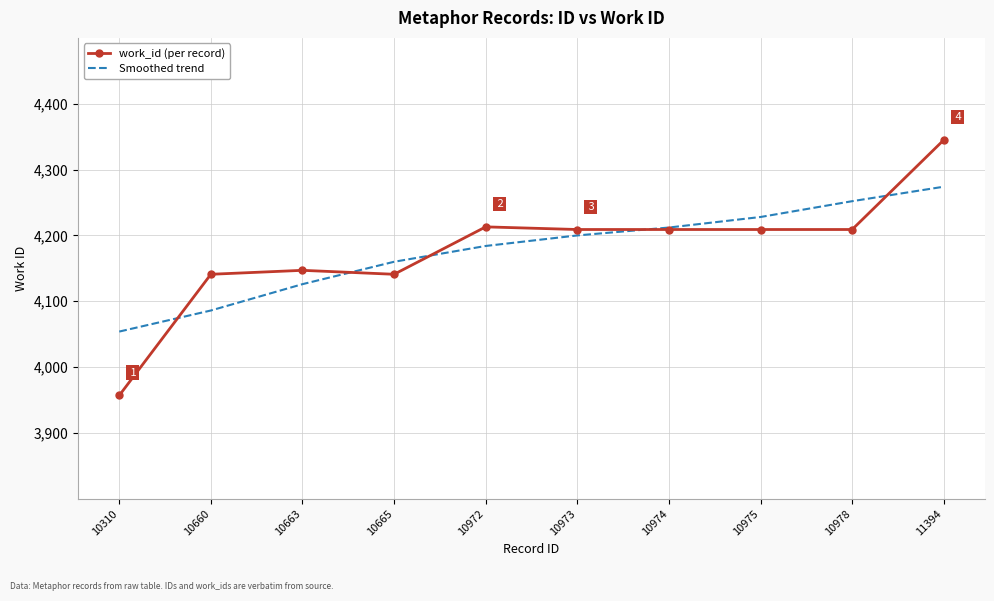

Which label corresponds to the smallest value in the chart?

10310